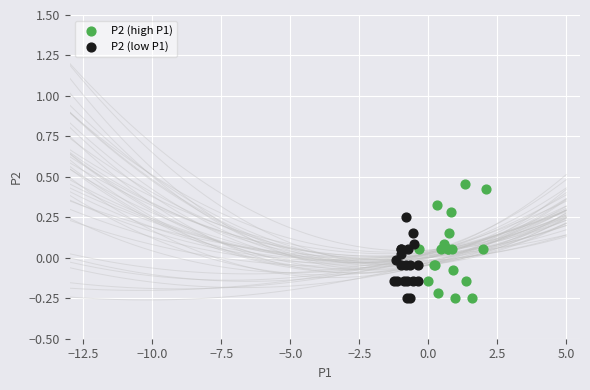

What are all the series names shown in the legend?

P2 (high P1), P2 (low P1)